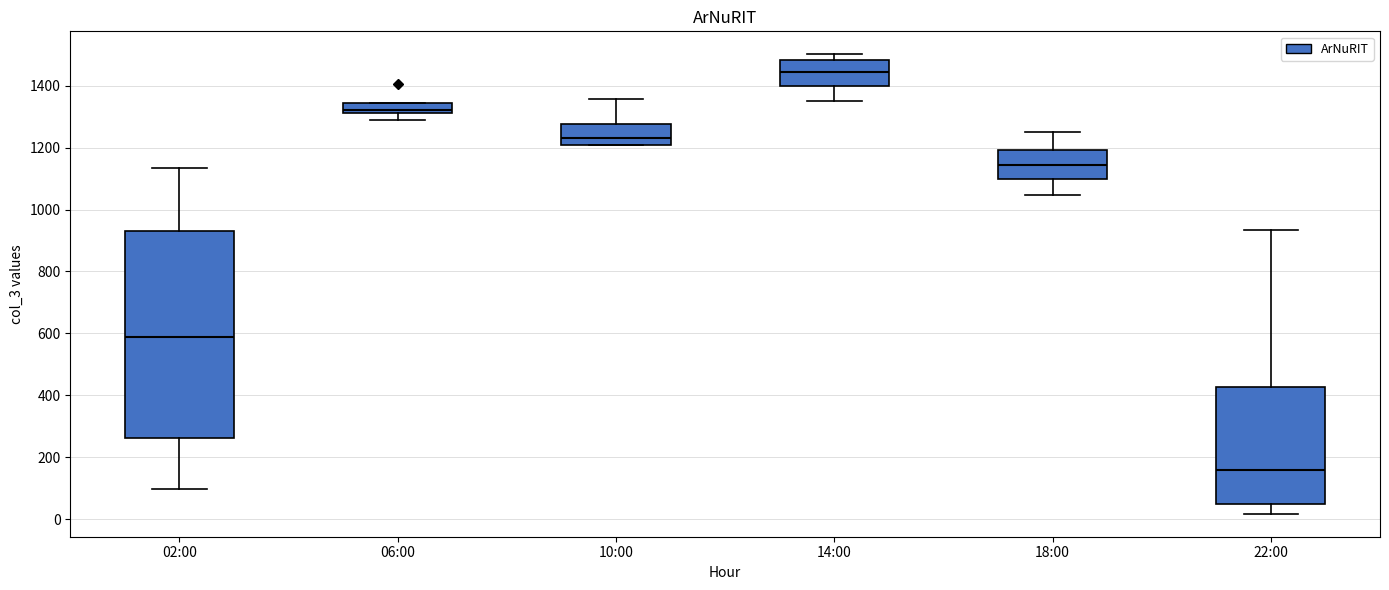

Which box is the tallest, from its lower edge to its upper edge?

02:00